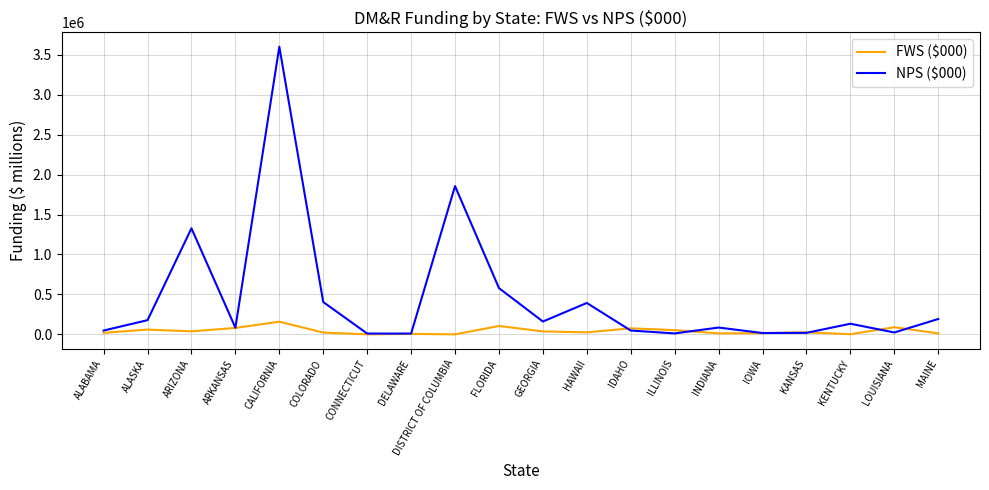

What is the difference between the maximum and minimum values in the FWS ($000) series?

158637